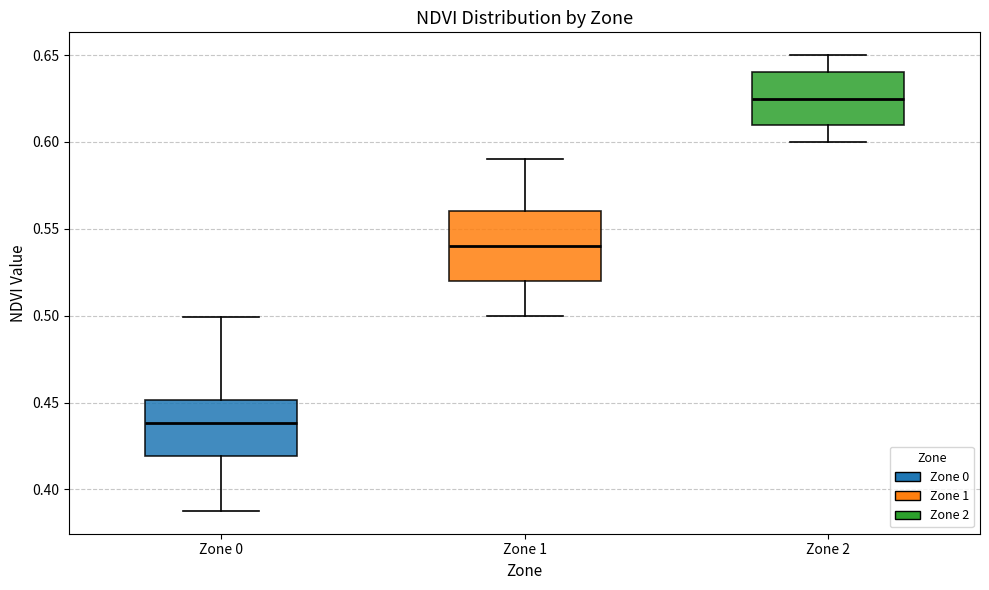

Which box is the tallest, from its lower edge to its upper edge?

Zone 1